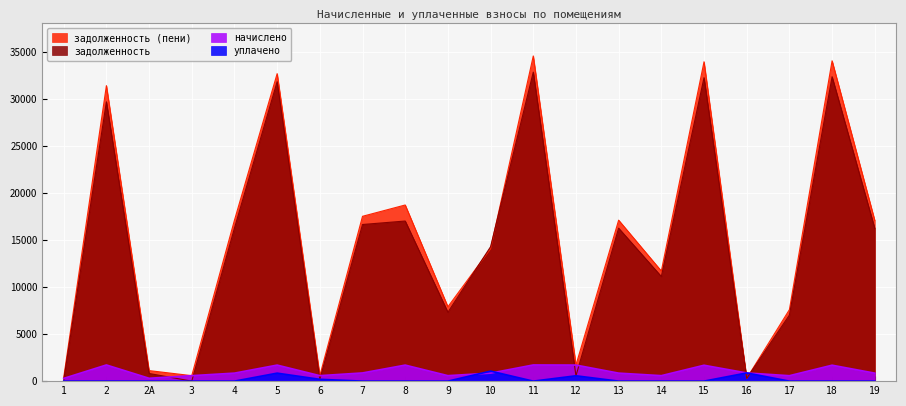

The уплачено series shows 870.9 at 16. True or false?

True